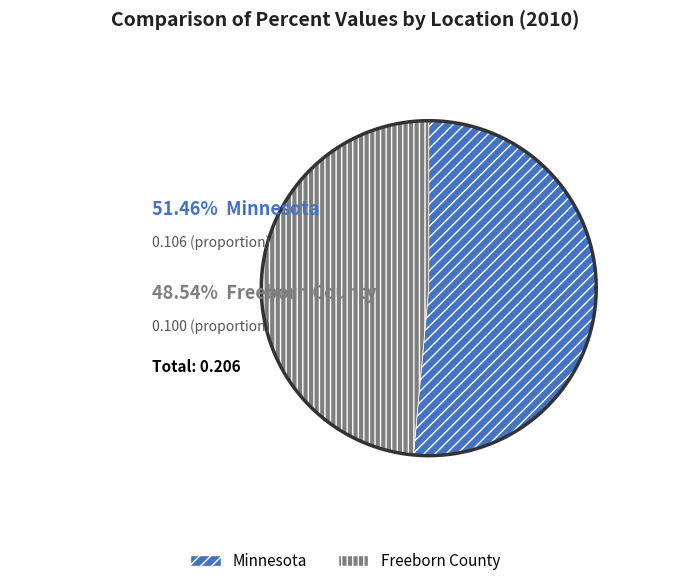

Which slice is the largest?

Minnesota